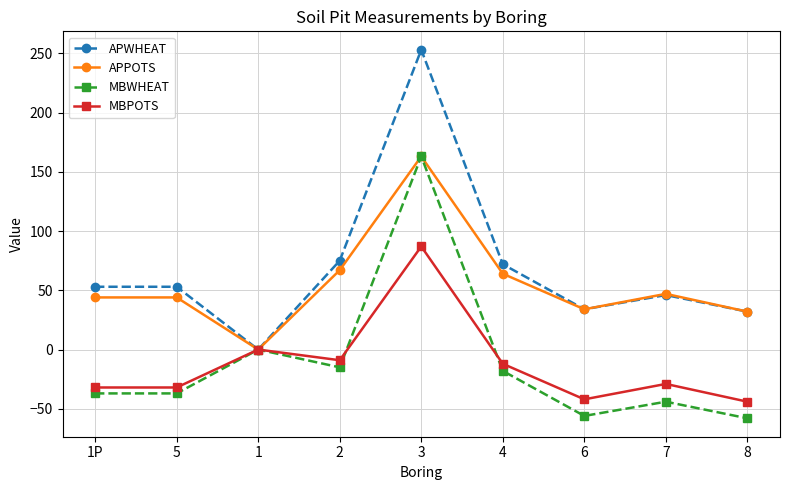

Where is the first local minimum for APPOTS?

1